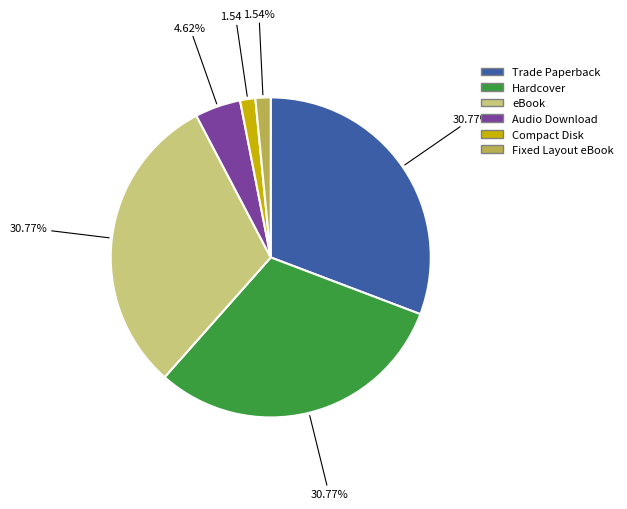

To the nearest percent, what is the combined percentage of eBook and Compact Disk?

32%